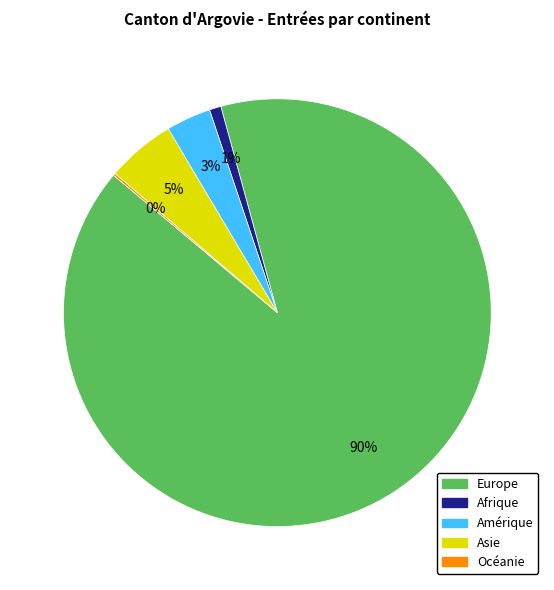

Is there a majority slice in this chart?

Yes